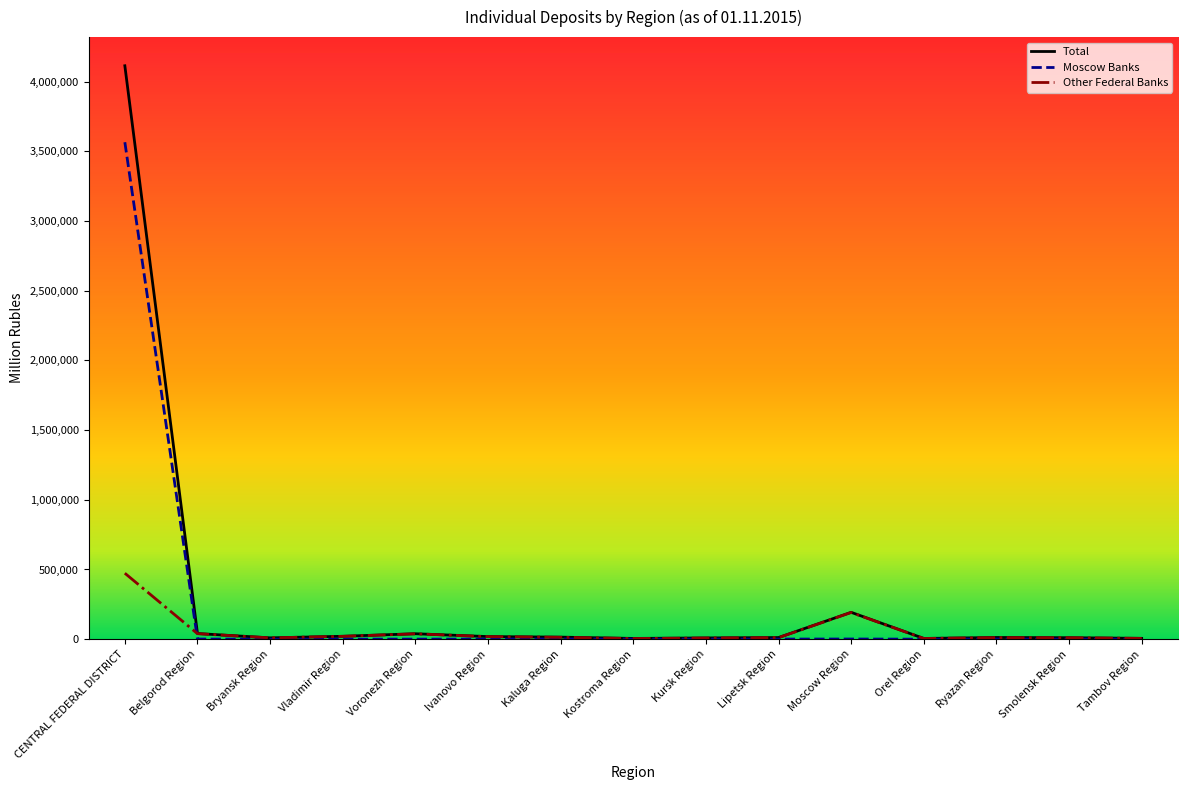

Is it true that Moscow Banks equals 2097141 at CENTRAL FEDERAL DISTRICT?

False